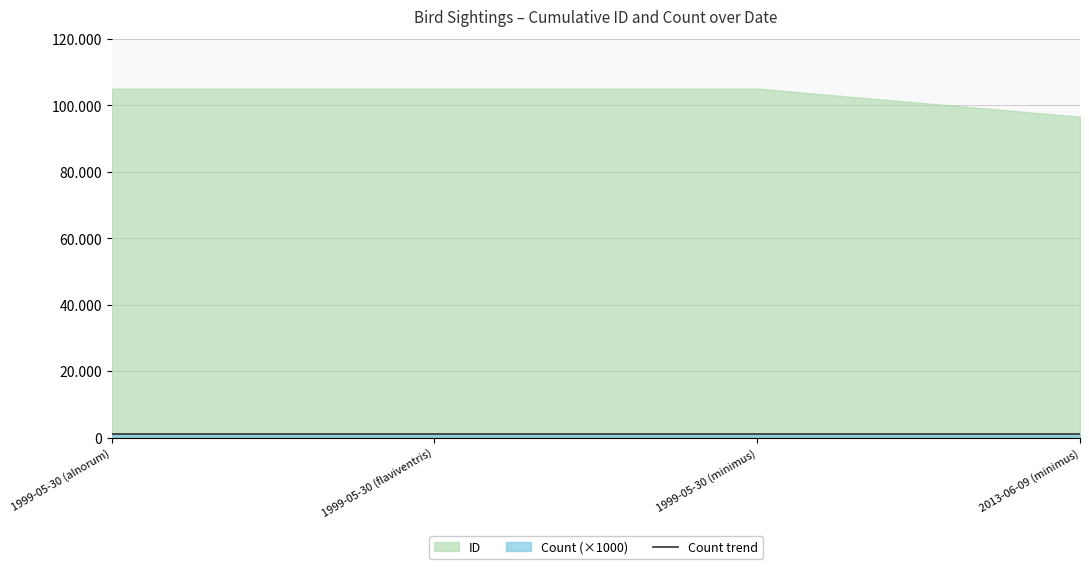

What is the greatest value displayed?

105044